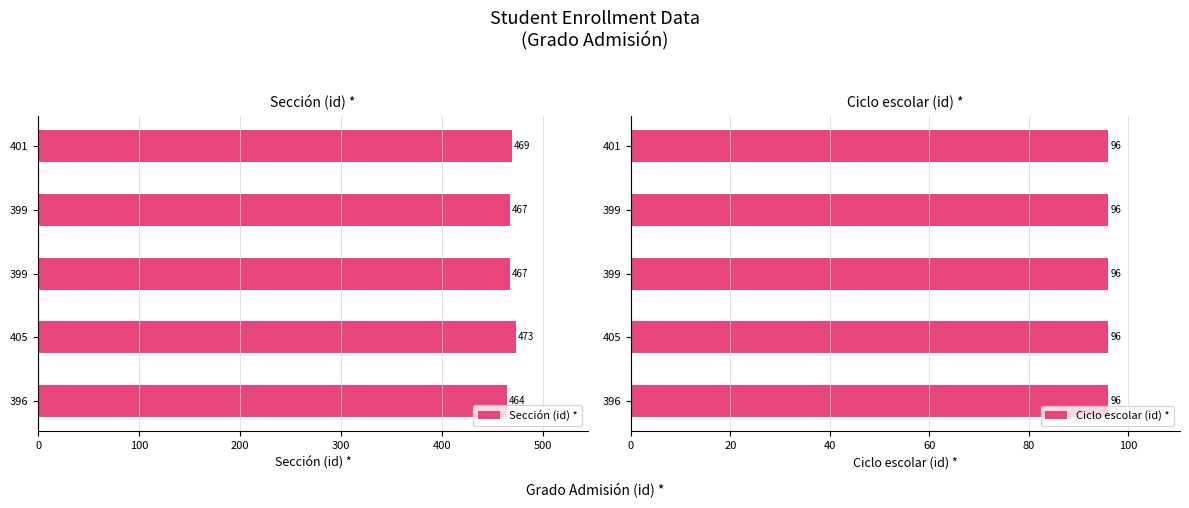

What are all the series names shown in the legend?

Sección (id) *, Ciclo escolar (id) *